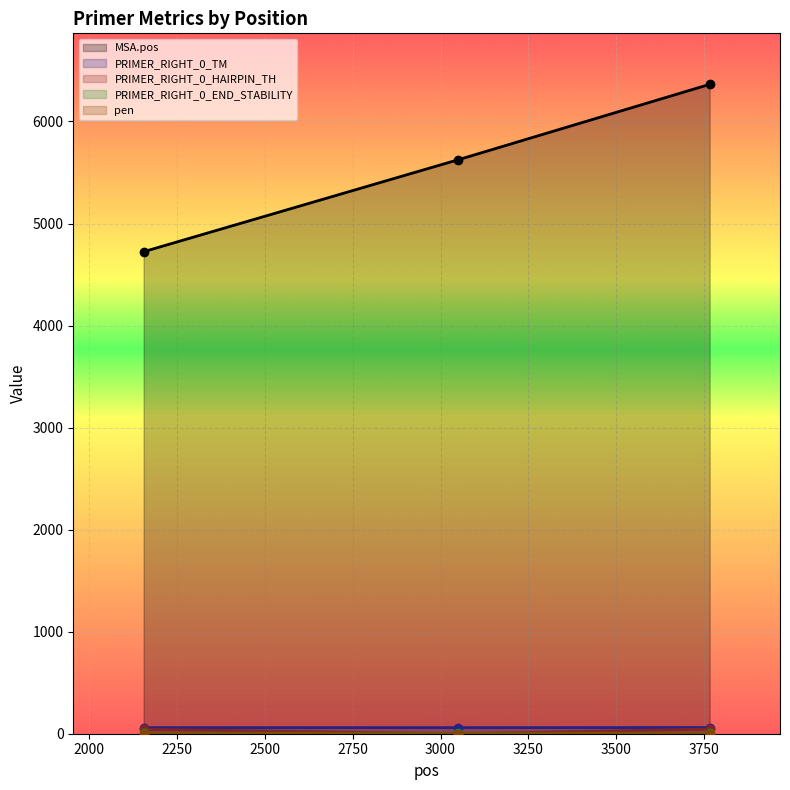

Which series has the largest range (max minus min)?

MSA.pos